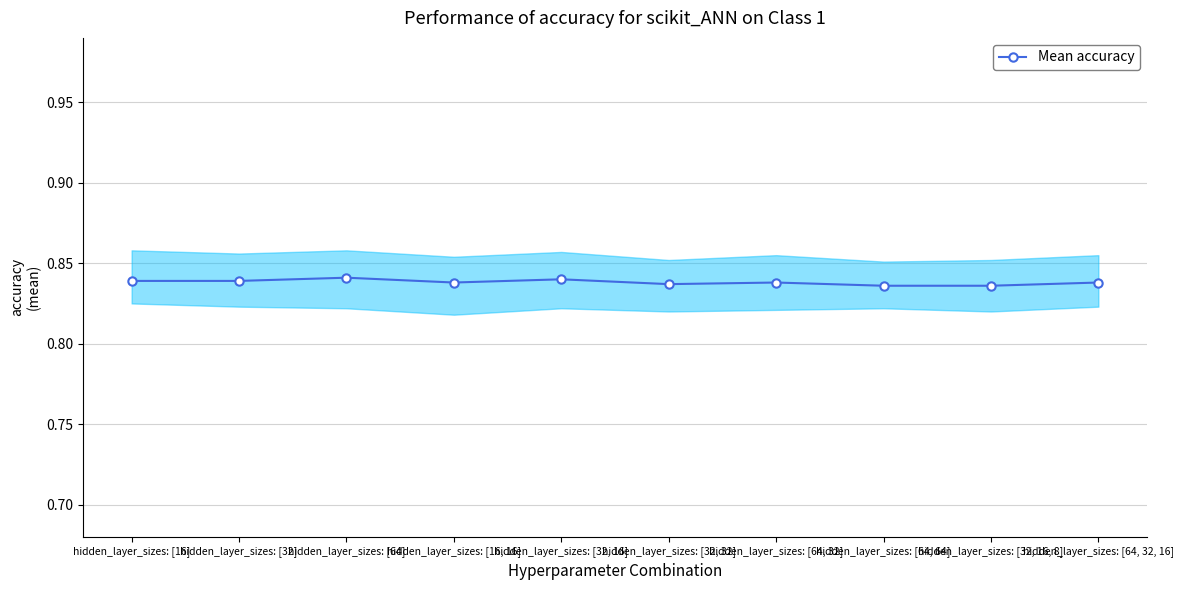

How many lines are shown in the chart?

1